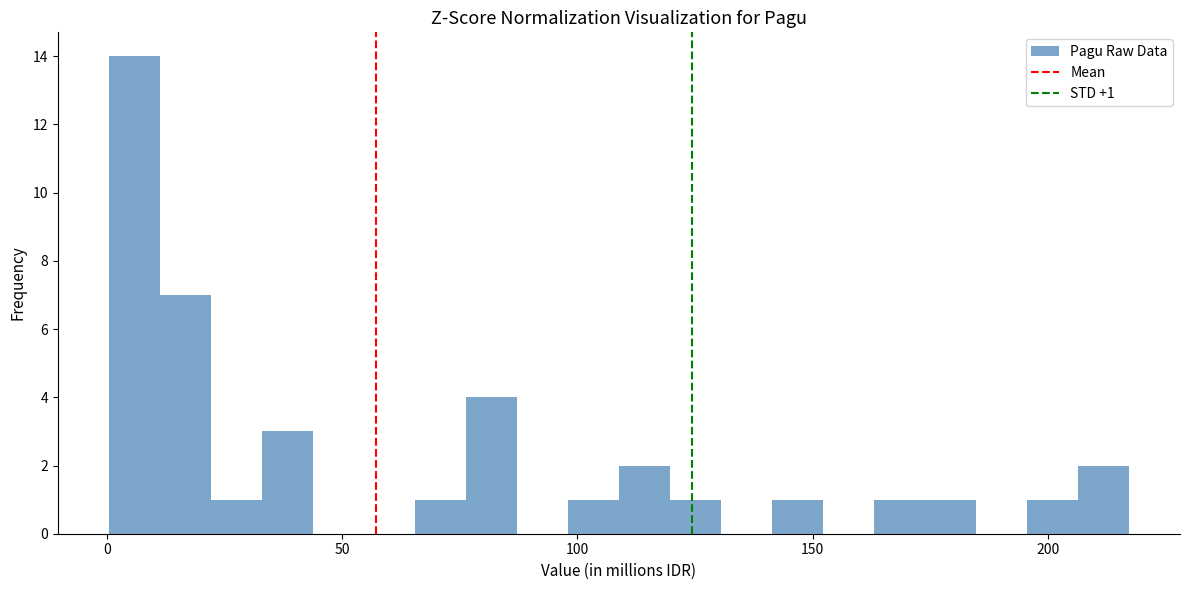

Read against the x-axis, roughly where is the centre of the tallest bar?

5